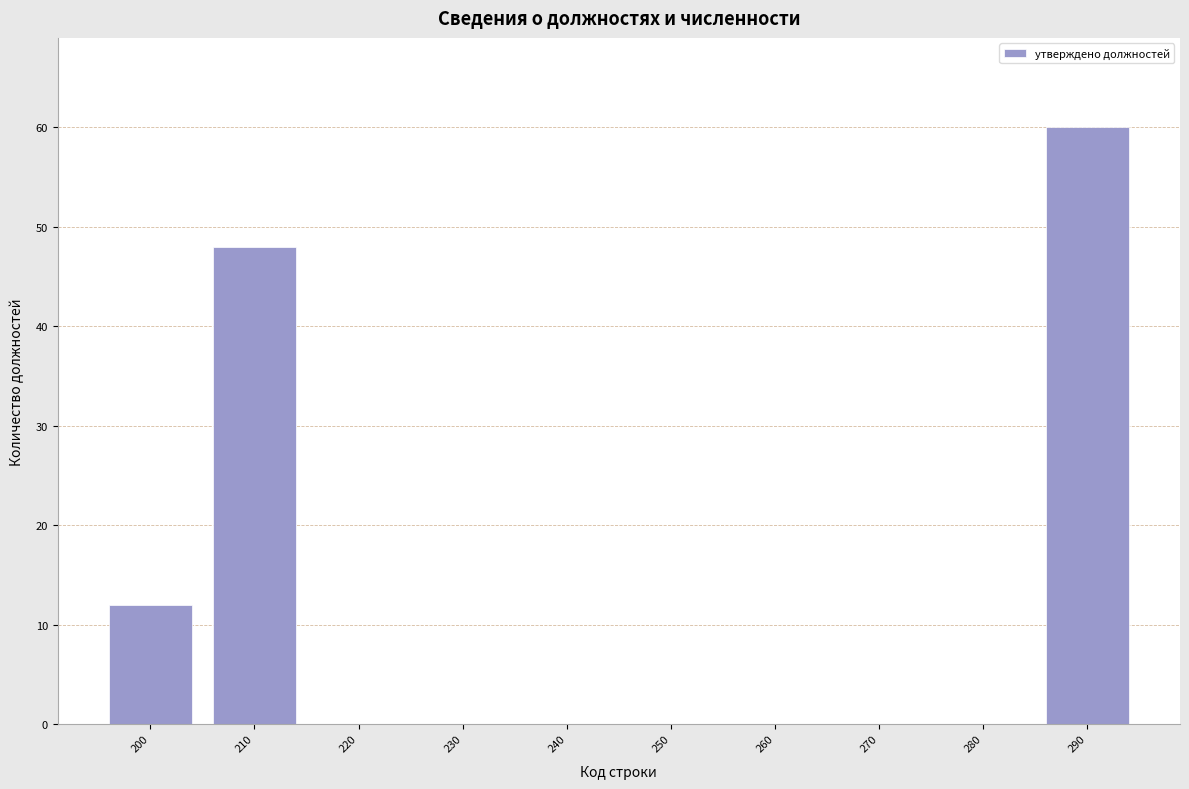

Reading left to right, list all the values displayed in this chart.

200=12	210=48	220=0	230=0	240=0	250=0	260=0	270=0	280=0	290=60